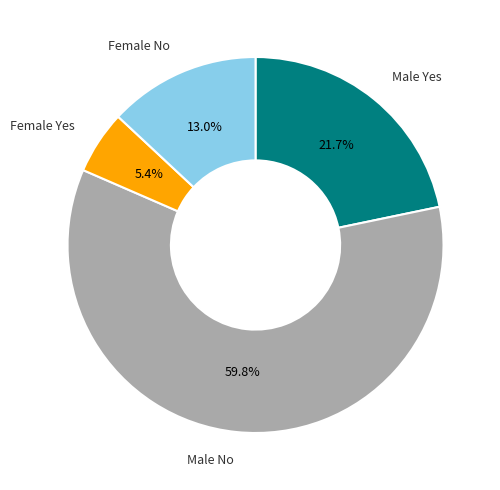

Is there a majority slice in this chart?

Yes